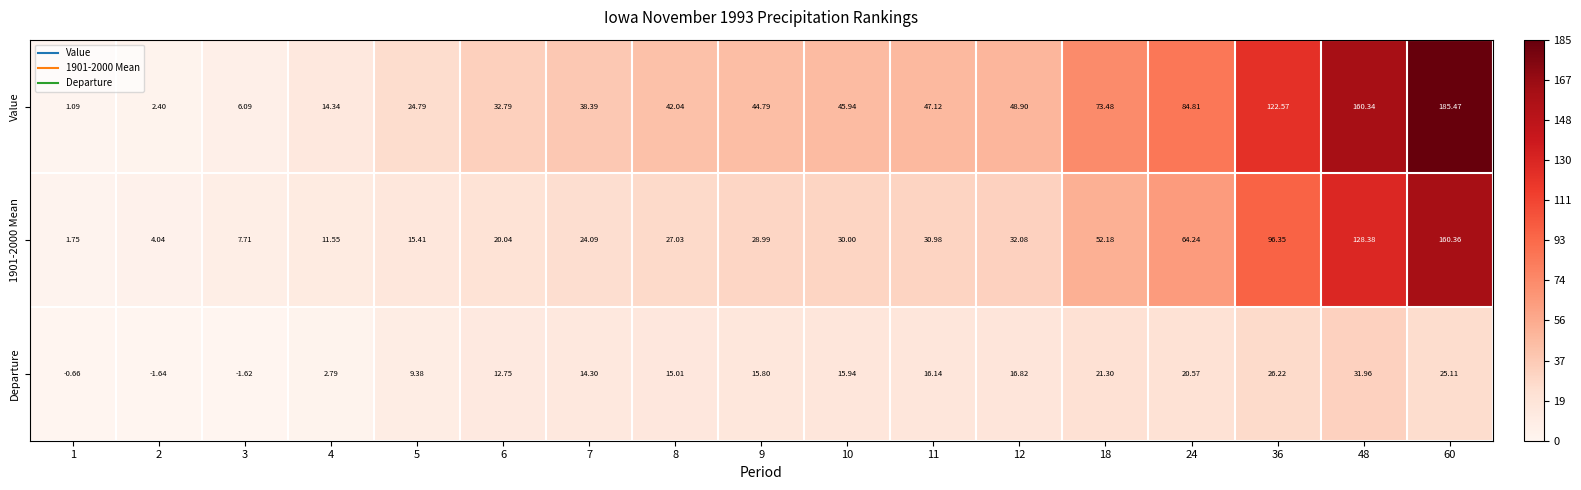

What is the spread (max minus min) of values at 60?

160.4